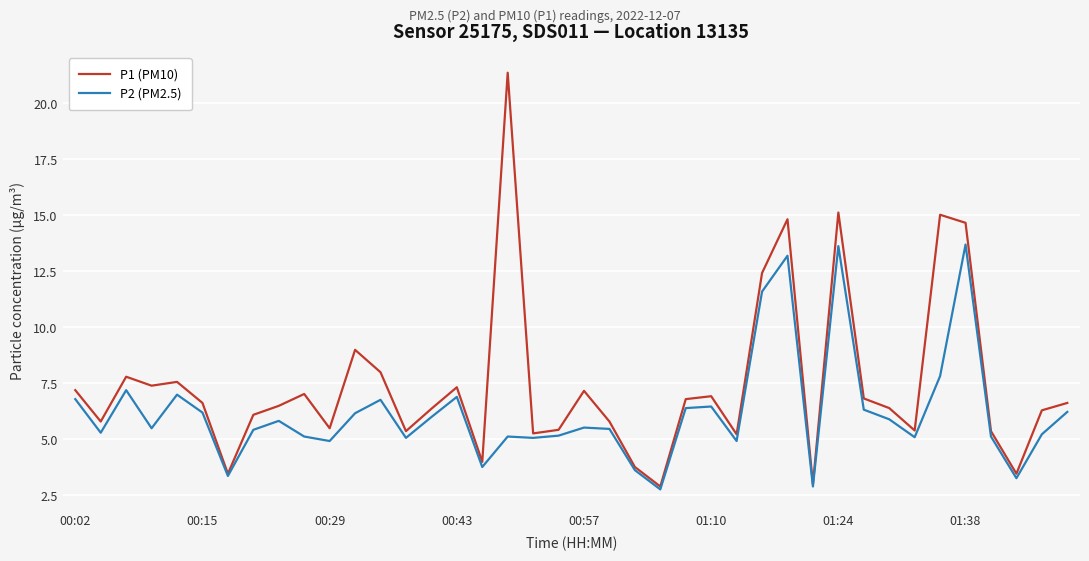

Which series has the widest spread of values?

P1 (PM10)